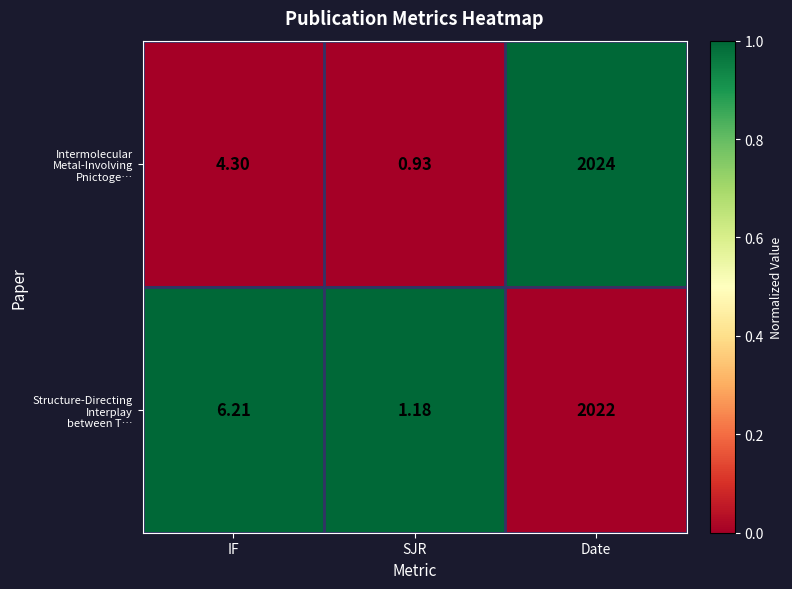

Which category has the highest value across all series?

Date